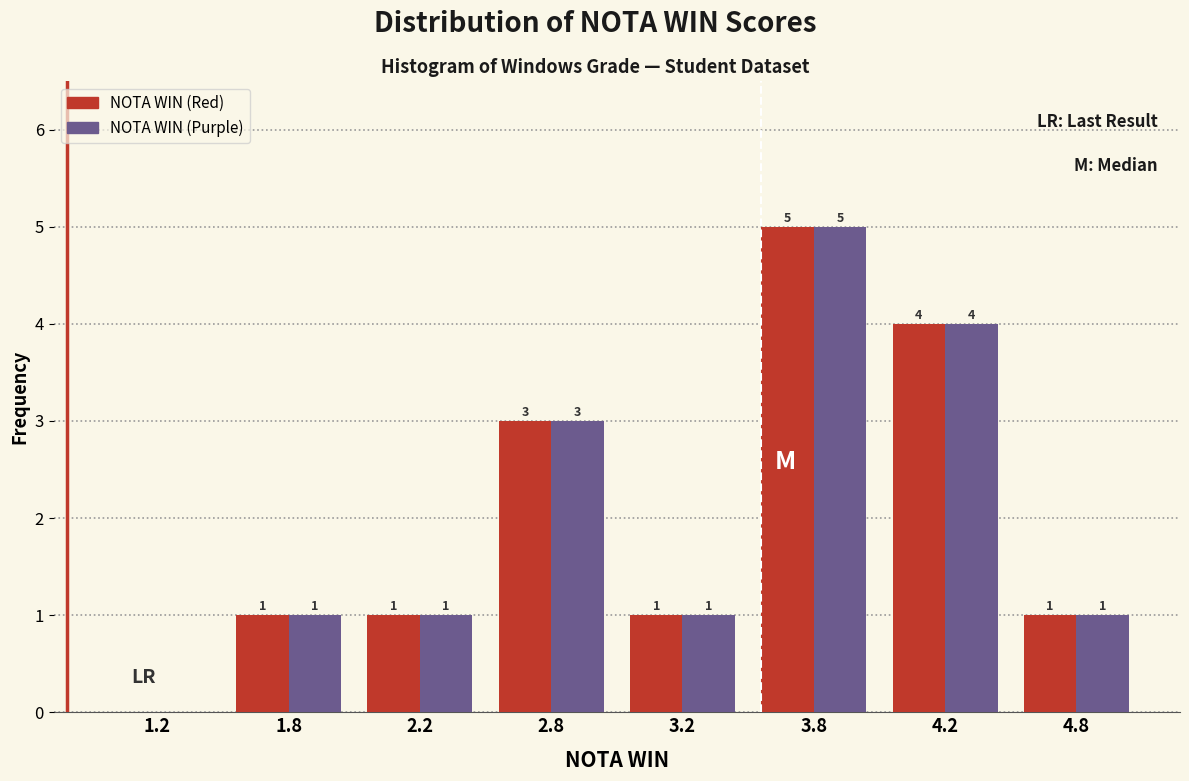

Reading right to left, list all the values displayed in this chart.

NOTA WIN (Red): 4.8=1	4.2=4	3.8=5	3.2=1	2.8=3	2.2=1	1.8=1	1.2=0
NOTA WIN (Purple): 4.8=1	4.2=4	3.8=5	3.2=1	2.8=3	2.2=1	1.8=1	1.2=0